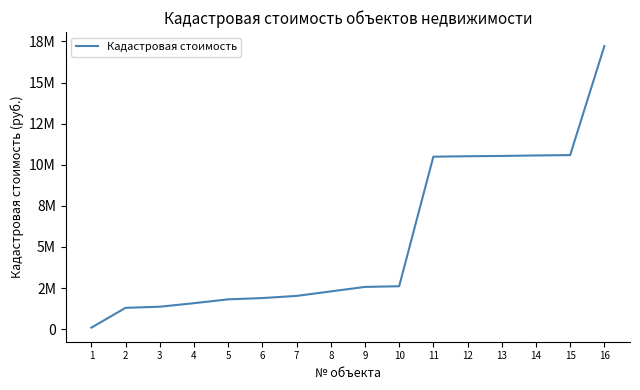

Is it true that the value at 12 is 7024907.4?

False